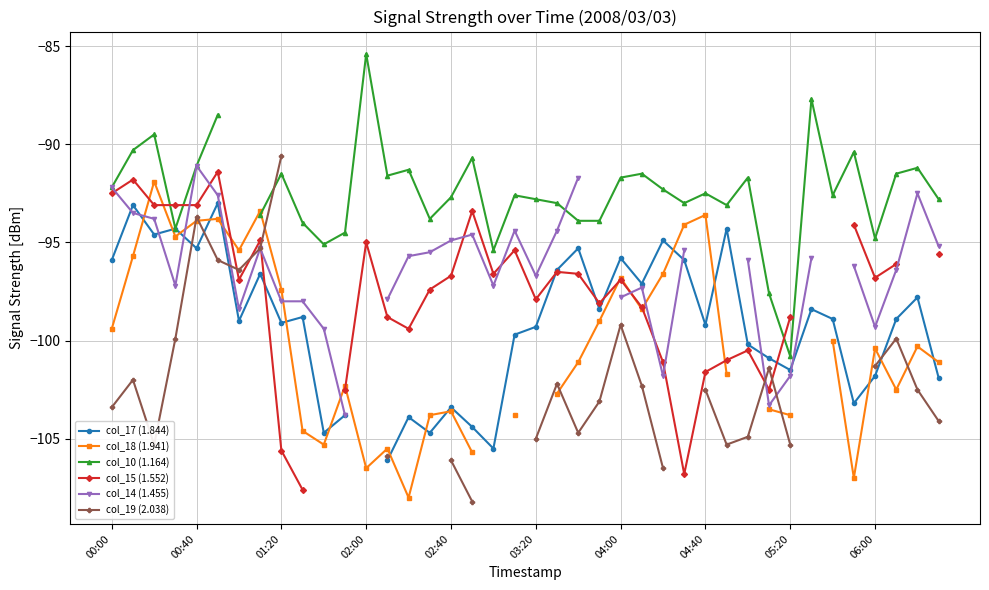

How many series are shown in this chart?

6